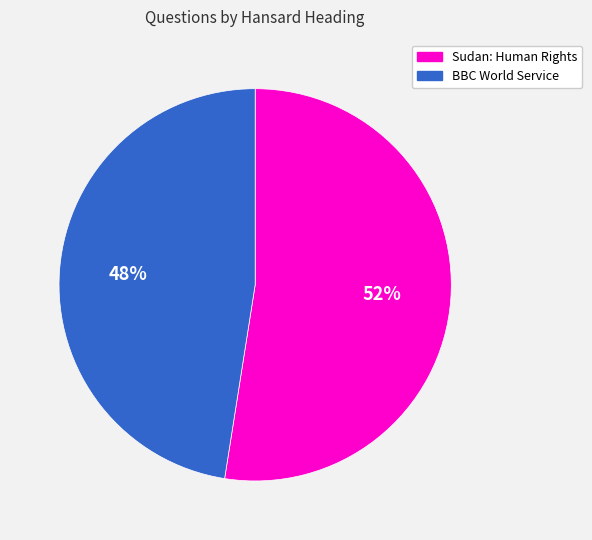

True or false: BBC World Service accounts for 35% of the total.

False